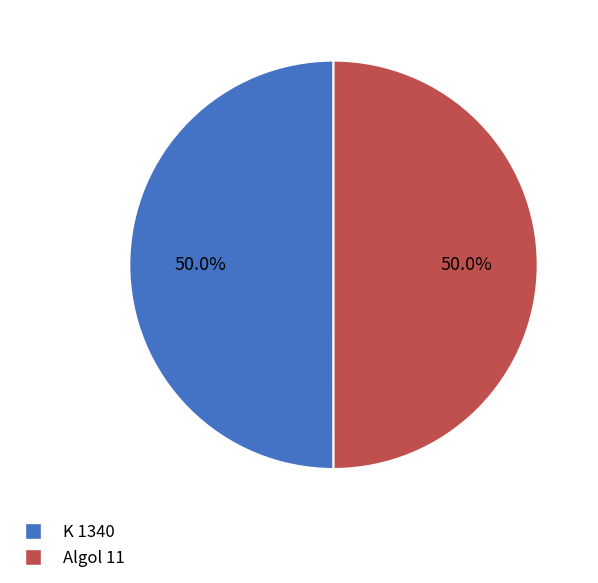

What is the ratio of the value at Algol 11 to the value at K 1340?

1.0